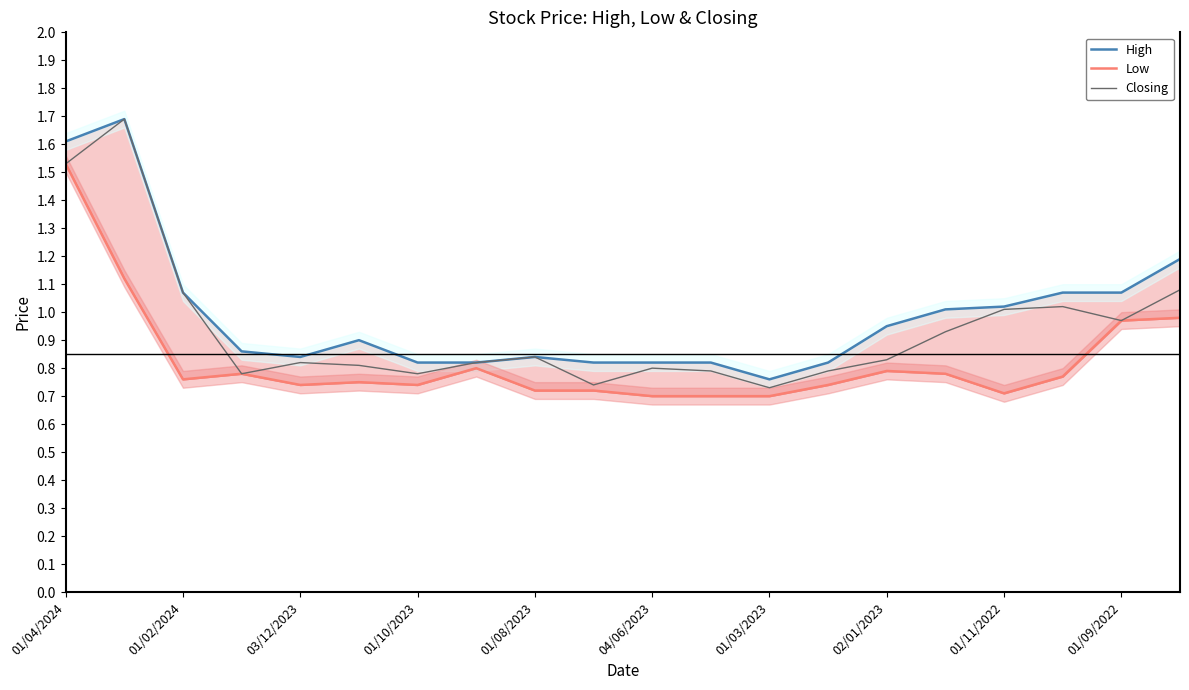

List the series in order of their peak value, lowest first.

Low, High, Closing